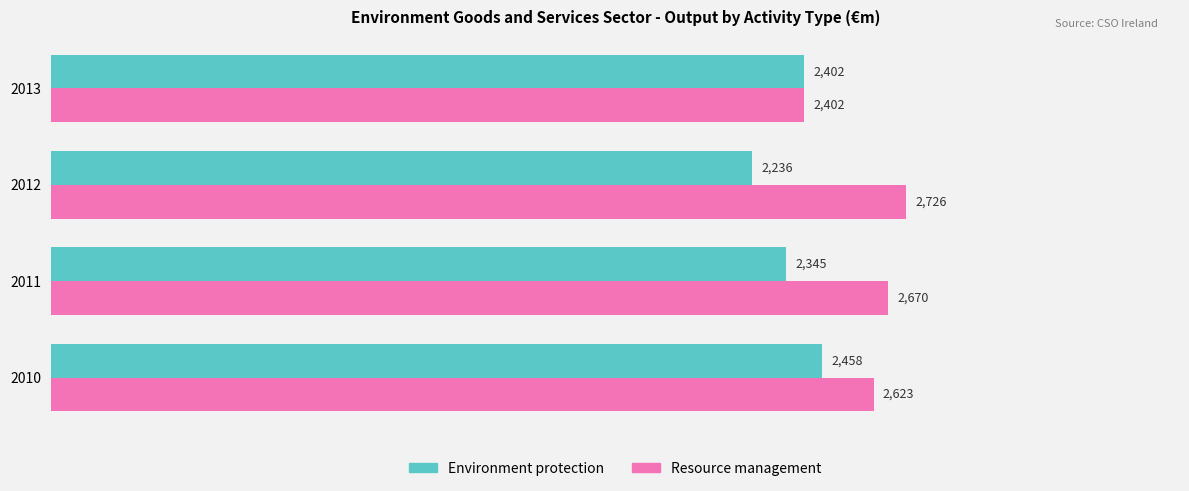

Which series changed the most between 2010 and 2012?

Environment protection